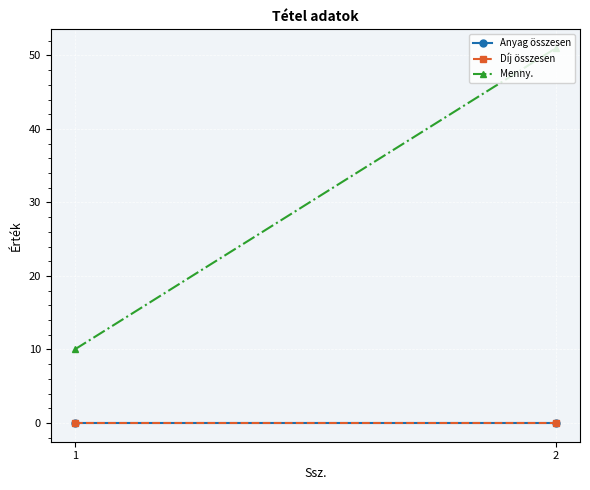

List the labels in order of Díj összesen value, largest first.

1, 2